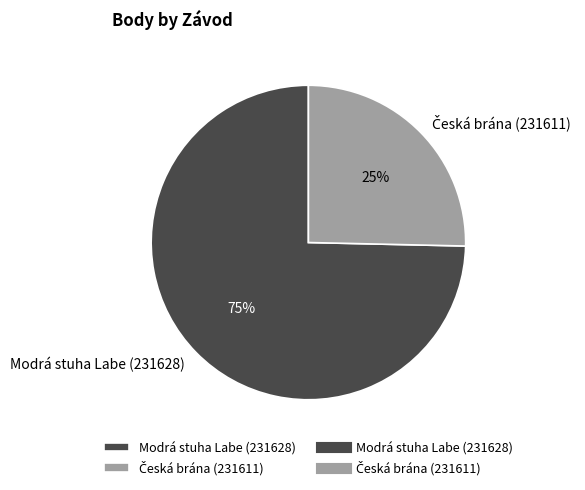

To the nearest percent, what percentage of the pie is Modrá stuha Labe (231628)?

75%